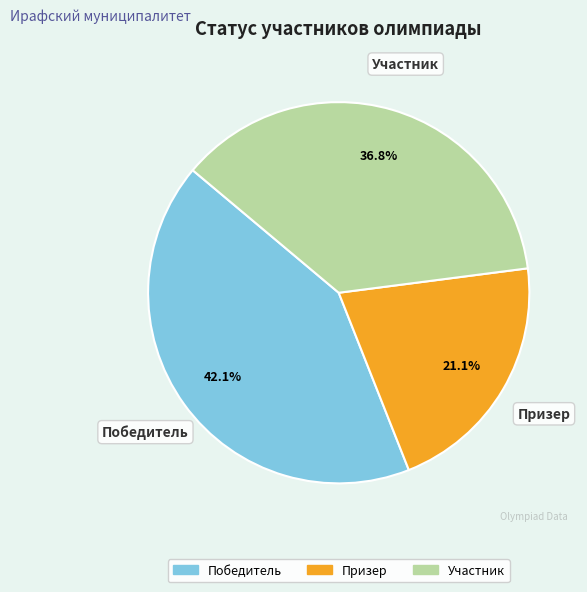

Approximately how many times larger is the value at Участник compared to Победитель?

0.9